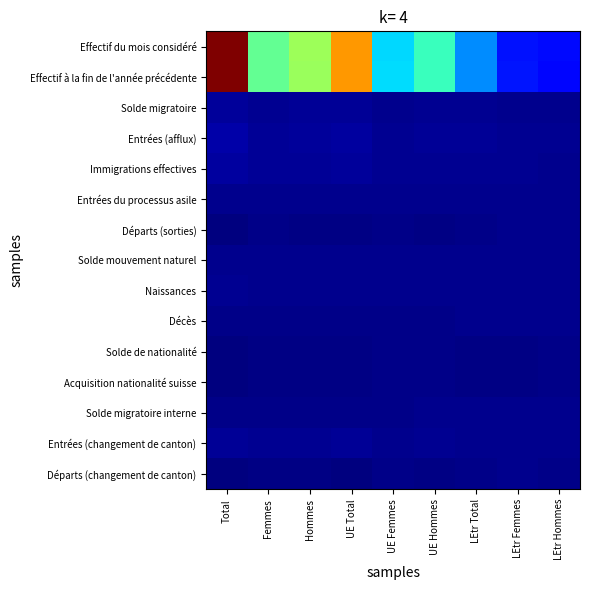

Which has a higher value, LEtr Femmes or UE Femmes?

UE Femmes